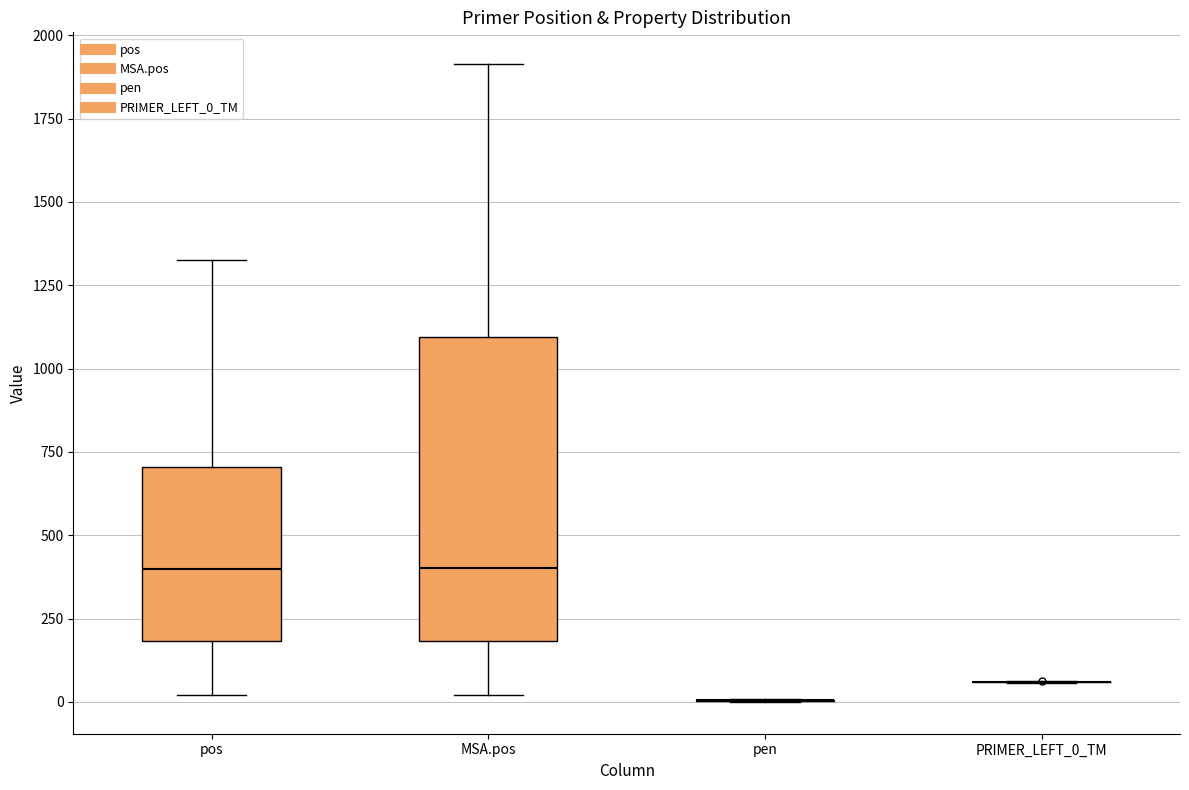

Comparing the boxes themselves (not the whiskers), which one is the tallest?

MSA.pos